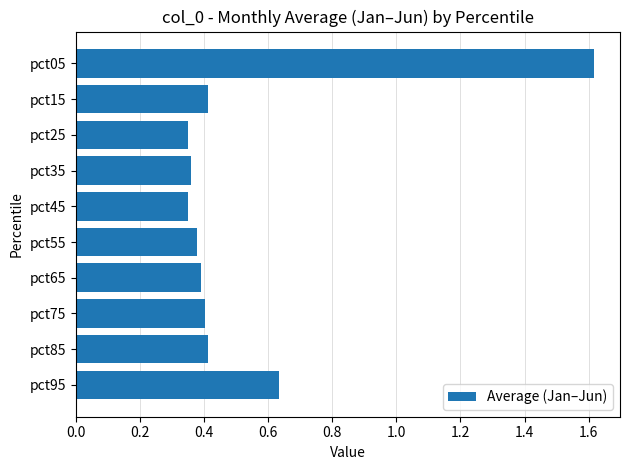

The value at pct55 is 0.2. True or false?

False